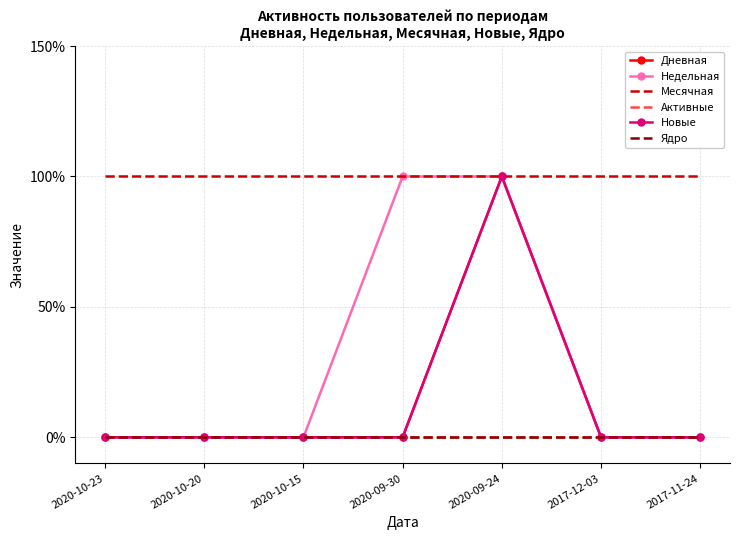

How many categories are shown in the chart?

7